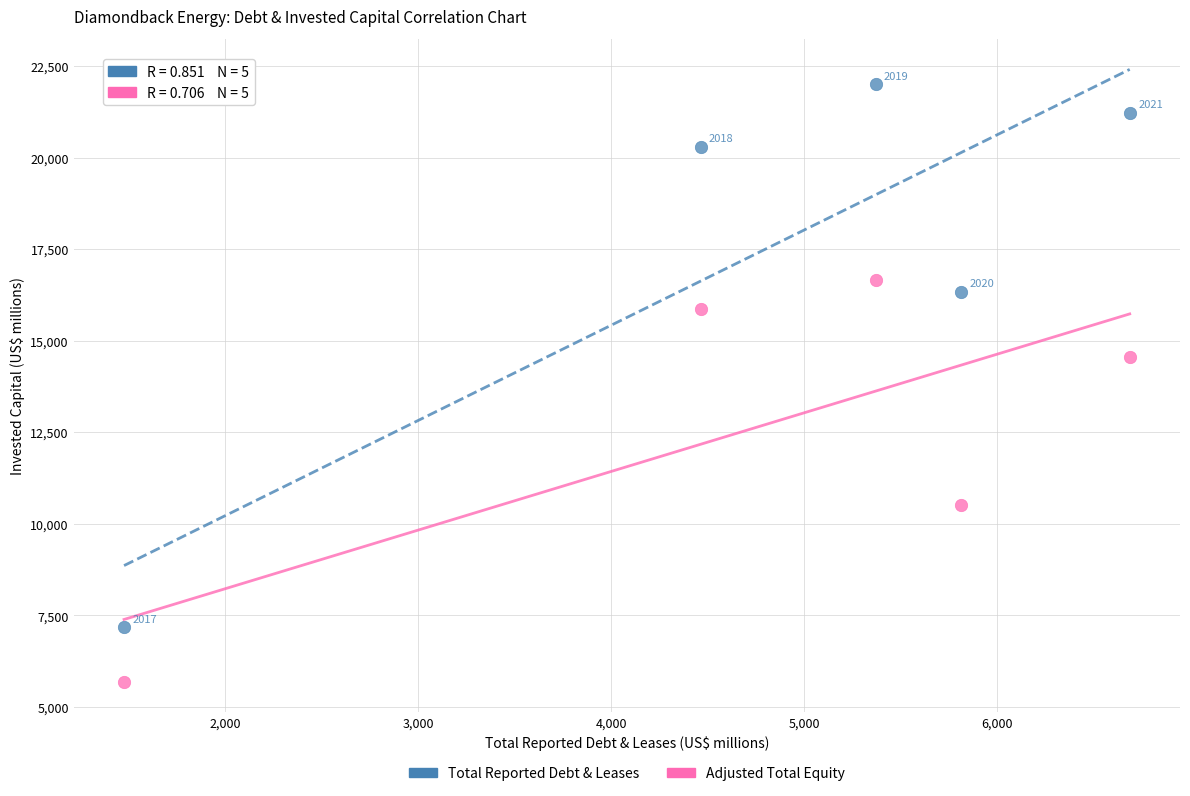

Which series reaches the maximum Y coordinate?

Total Reported Debt & Leases